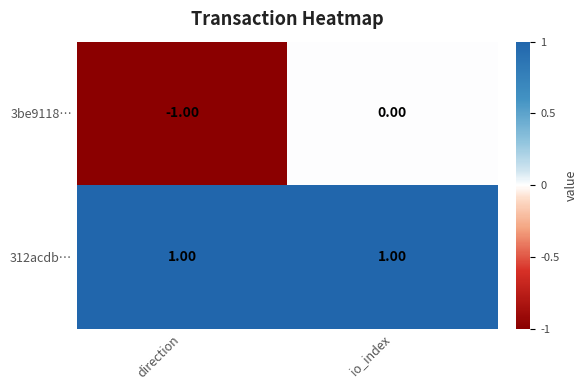

Which series has the largest total across all categories?

312acdb…